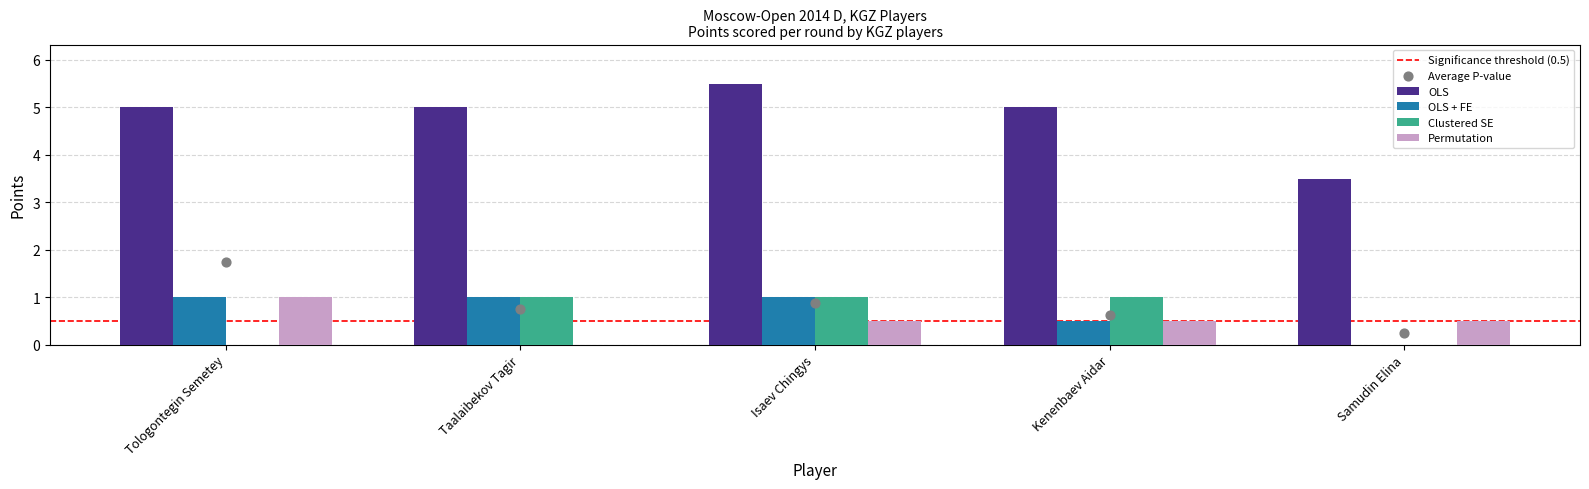

At how many categories does at least one series exceed 4?

4